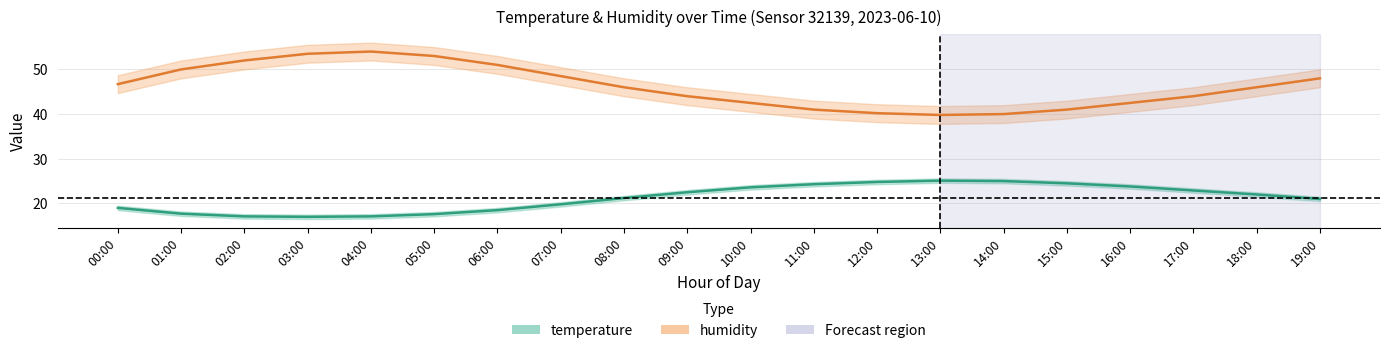

Reading right to left, list all the values displayed in this chart.

temperature: 19:00=21.0	18:00=22.0	17:00=22.9	16:00=23.8	15:00=24.5	14:00=25.0	13:00=25.1	12:00=24.8	11:00=24.3	10:00=23.6	09:00=22.5	08:00=21.2	07:00=19.8	06:00=18.5	05:00=17.6	04:00=17.1	03:00=17.0	02:00=17.1	01:00=17.7	00:00=19.0
humidity: 19:00=48.0	18:00=46.0	17:00=44.0	16:00=42.5	15:00=41.0	14:00=40.0	13:00=39.8	12:00=40.2	11:00=41.0	10:00=42.5	09:00=44.0	08:00=46.0	07:00=48.5	06:00=51.0	05:00=53.0	04:00=54.0	03:00=53.5	02:00=52.0	01:00=50.0	00:00=46.7